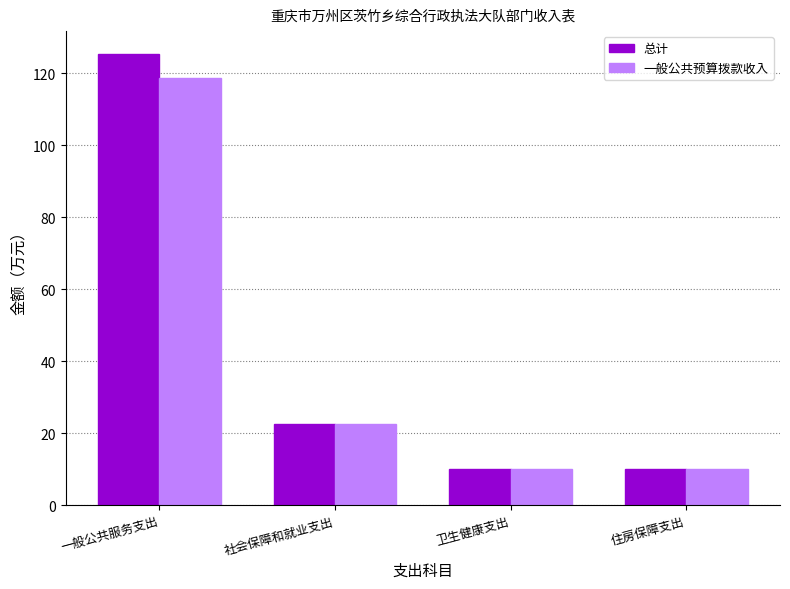

Rank the series by their maximum value, from lowest to highest.

一般公共预算拨款收入, 总计